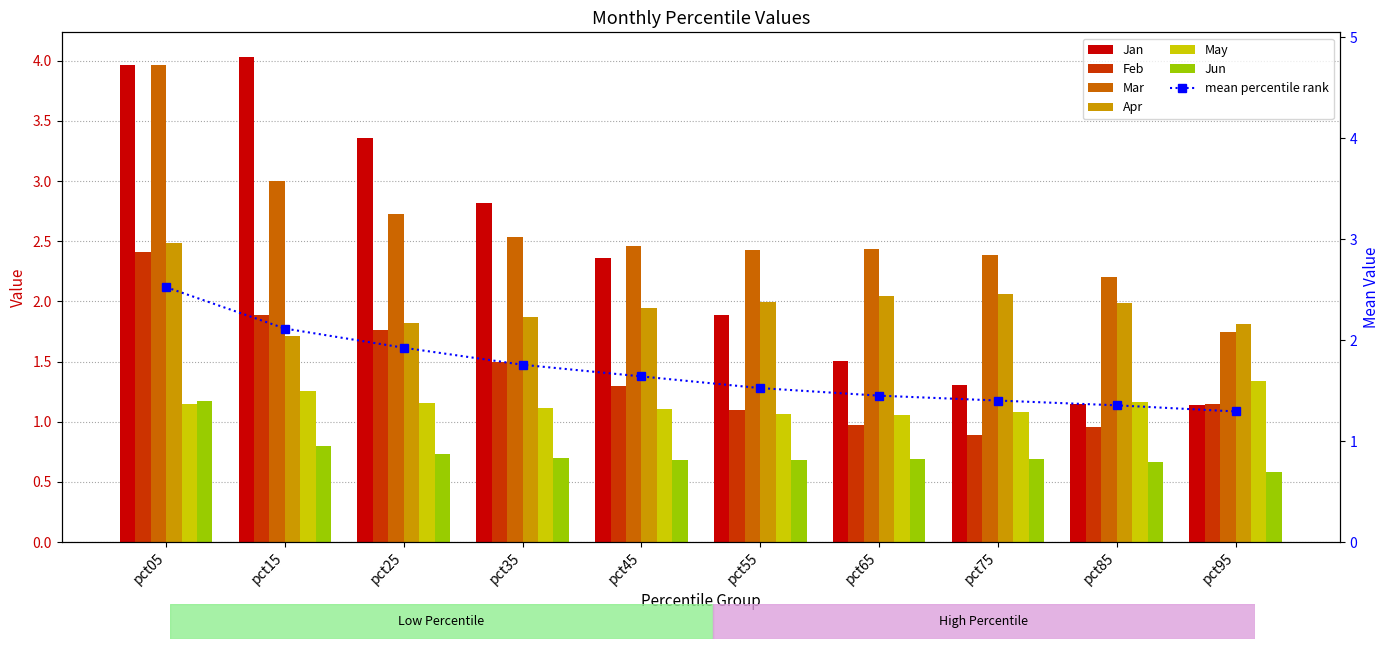

Where is Apr nearest to the value 2?

pct55